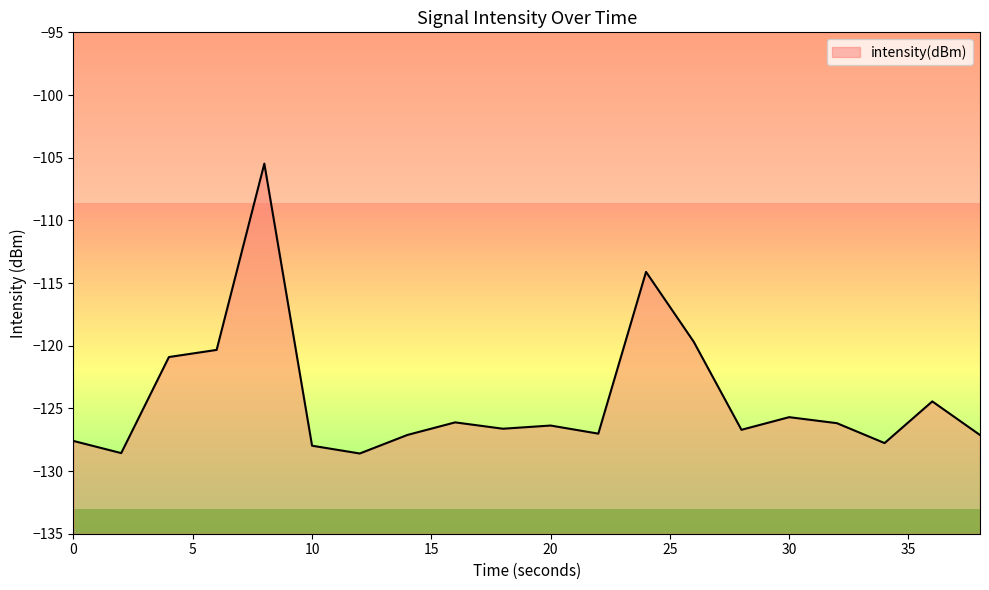

Rank the categories by value from highest to lowest.

8, 24, 26, 6, 4, 36, 30, 16, 32, 20, 18, 28, 22, 14, 38, 0, 34, 10, 2, 12